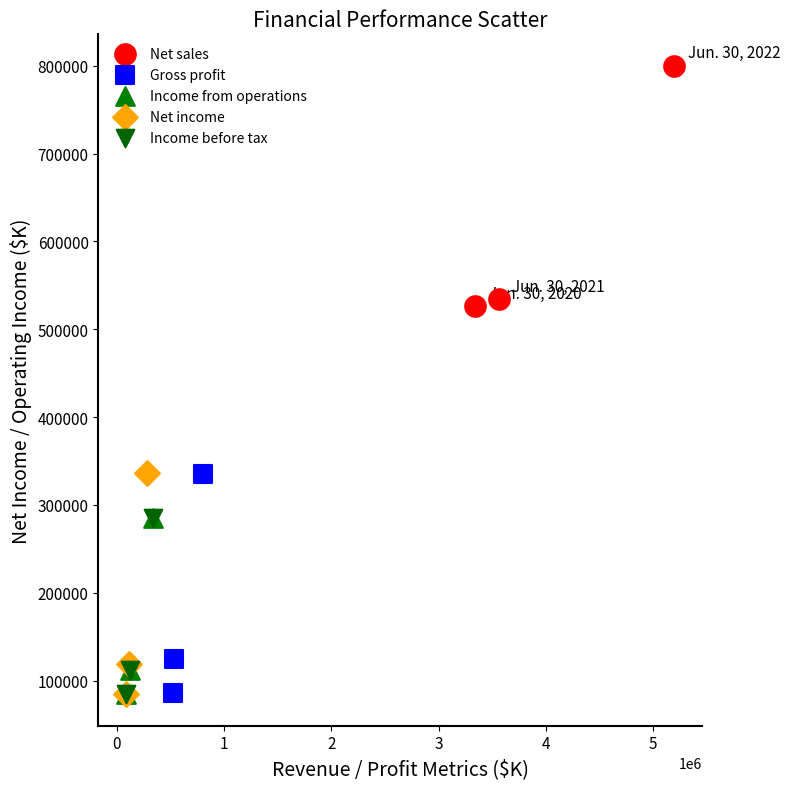

Which series reaches the maximum Y coordinate?

Net sales